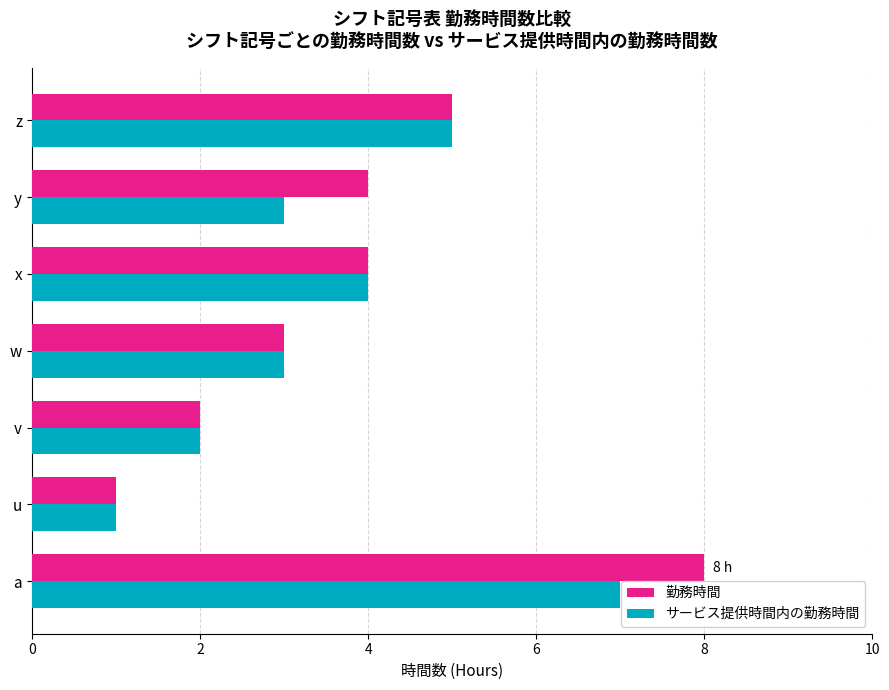

What is the difference between the maximum and second lowest values in the 勤務時間 series?

6